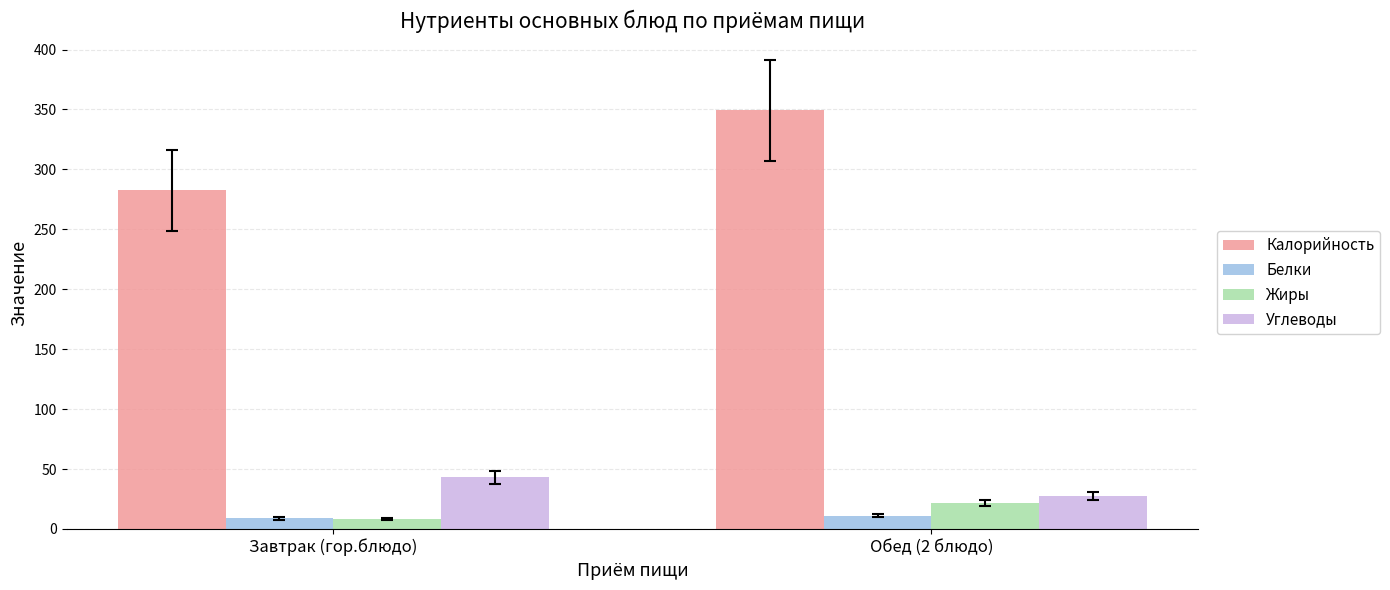

What is the label of the 1st bar from the left?

Завтрак (гор.блюдо)